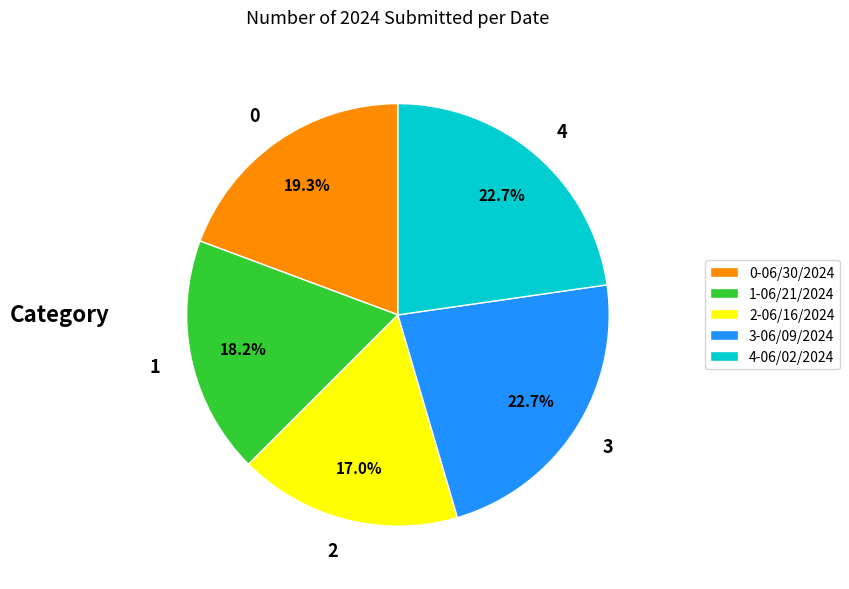

How many segments does this pie chart have?

5